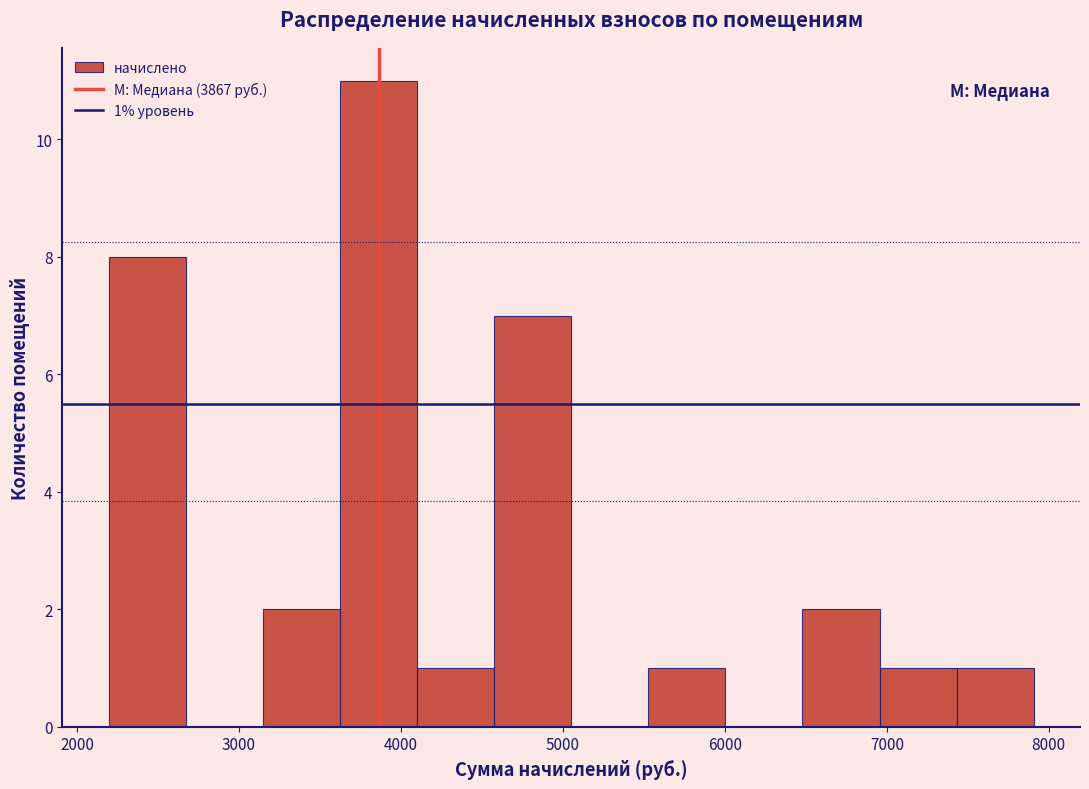

Over which range of the x-axis is the bar tallest?

3600 to 4100